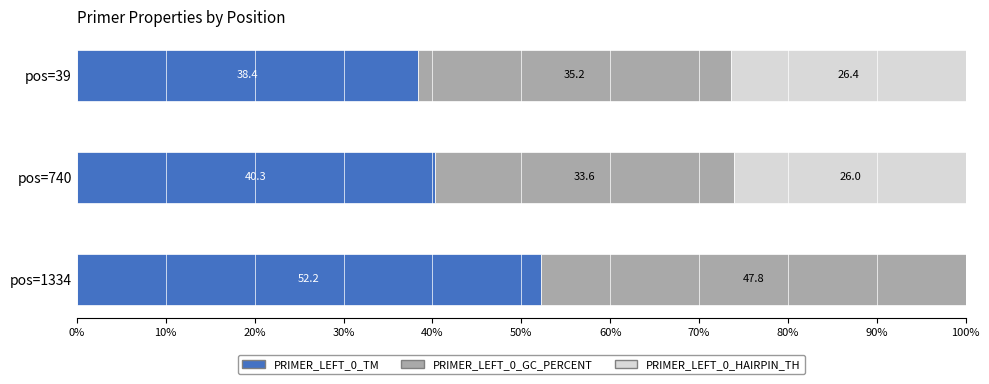

Is it true that PRIMER_LEFT_0_TM equals 38.4 at pos=39?

True